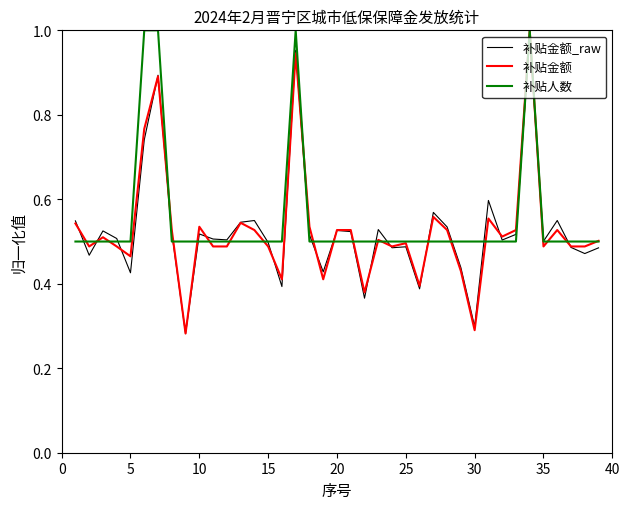

Which series has the largest range (max minus min)?

补贴金额